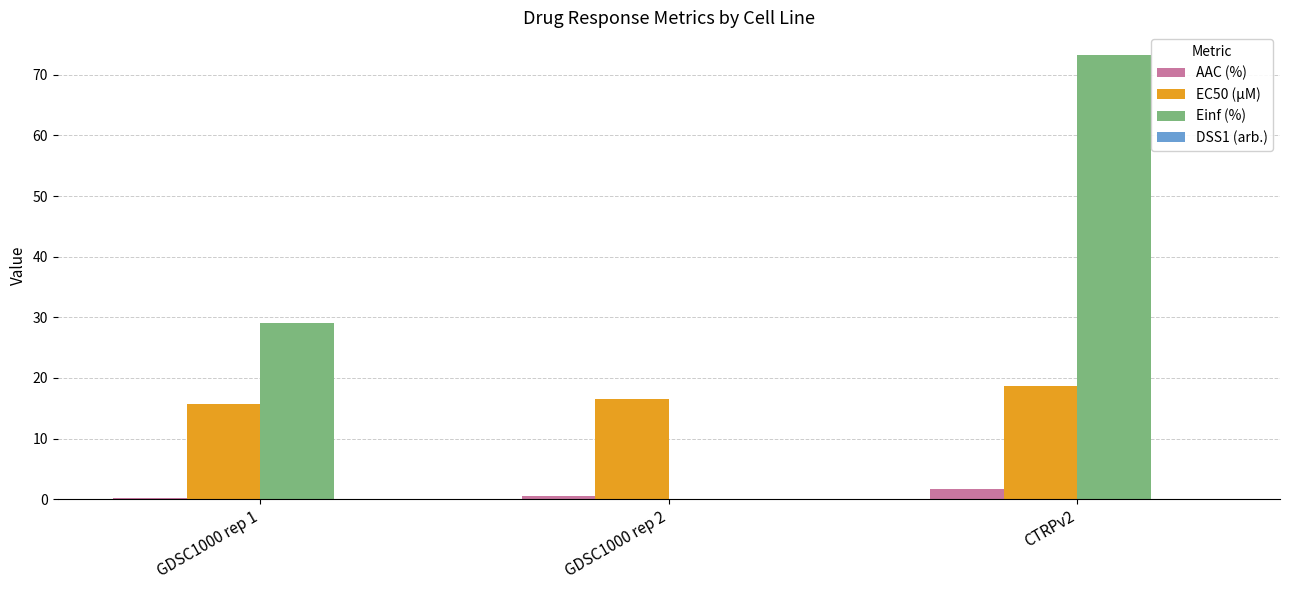

What is the total value across all series at GDSC1000 rep 2?

17.2